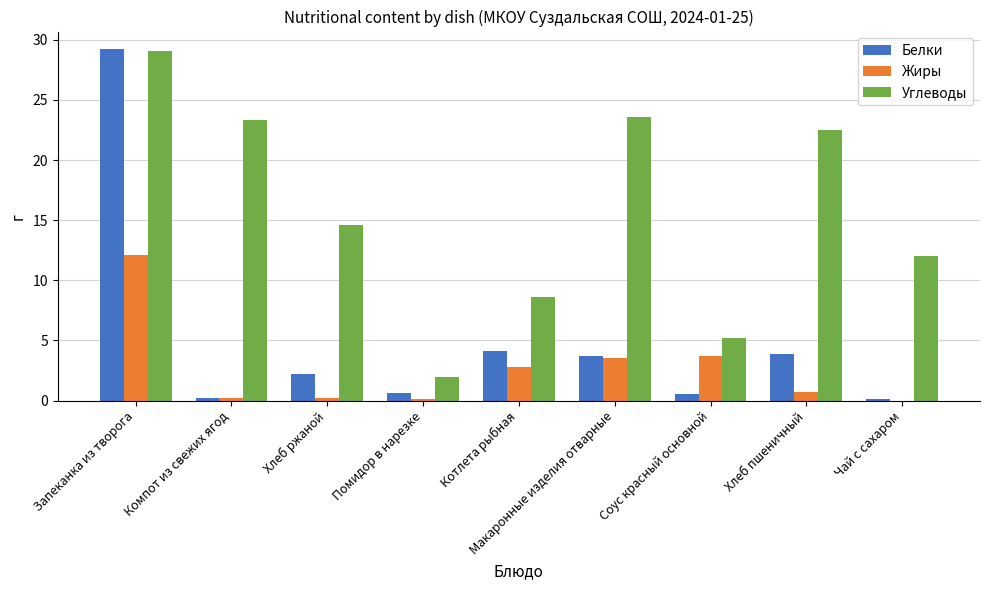

What is the sum of all Углеводы values?

141.0